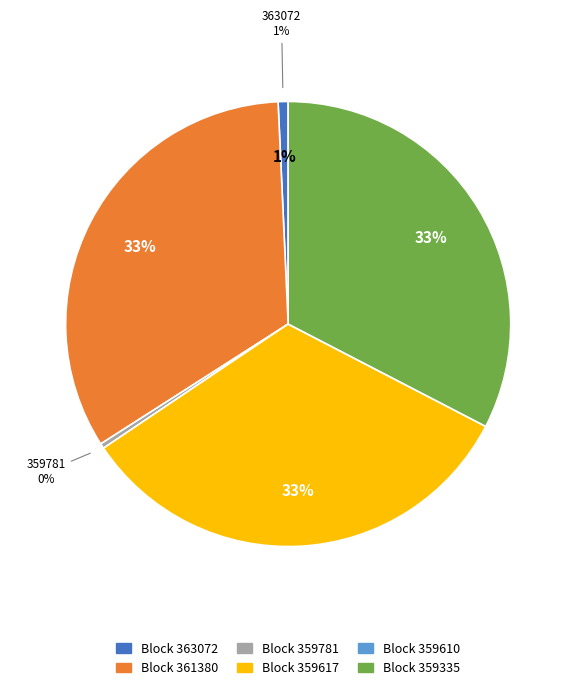

To the nearest percent, what is the average slice percentage?

17%